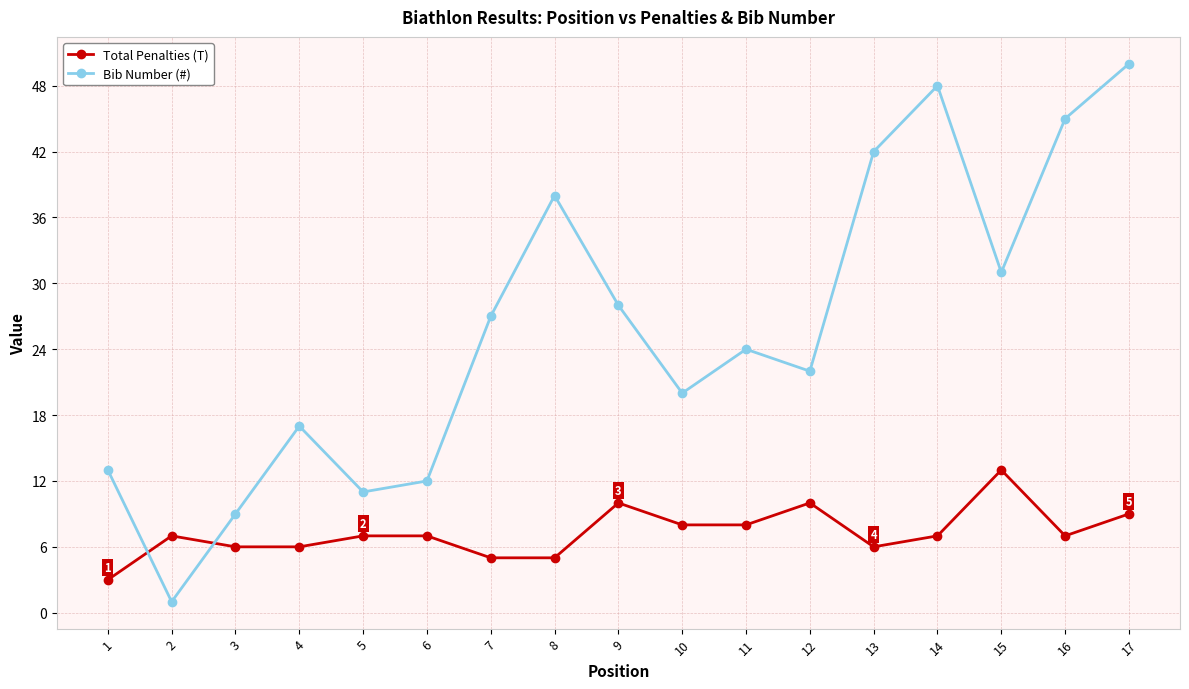

Reading left to right, list all the values displayed in this chart.

Total Penalties (T): 1=3	2=7	3=6	4=6	5=7	6=7	7=5	8=5	9=10	10=8	11=8	12=10	13=6	14=7	15=13	16=7	17=9
Bib Number (#): 1=13	2=1	3=9	4=17	5=11	6=12	7=27	8=38	9=28	10=20	11=24	12=22	13=42	14=48	15=31	16=45	17=50